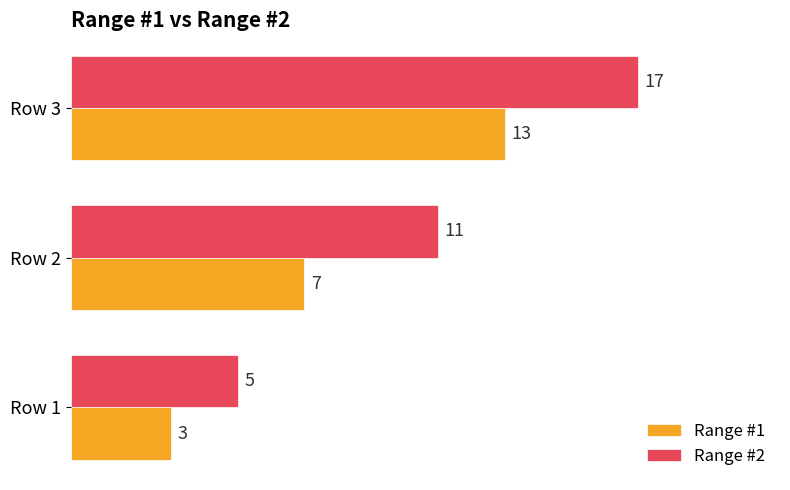

What is the spread (max minus min) of values at Row 3?

4